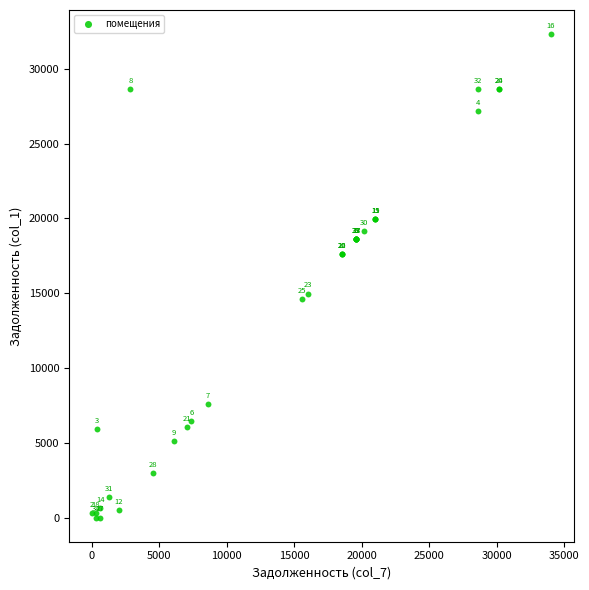

What Y value in the scatter plot is closest to 16160?

14977.7